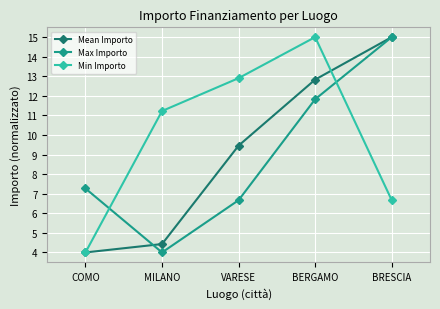

True or false: Mean Importo has more than 0 points higher than both neighbors.

False